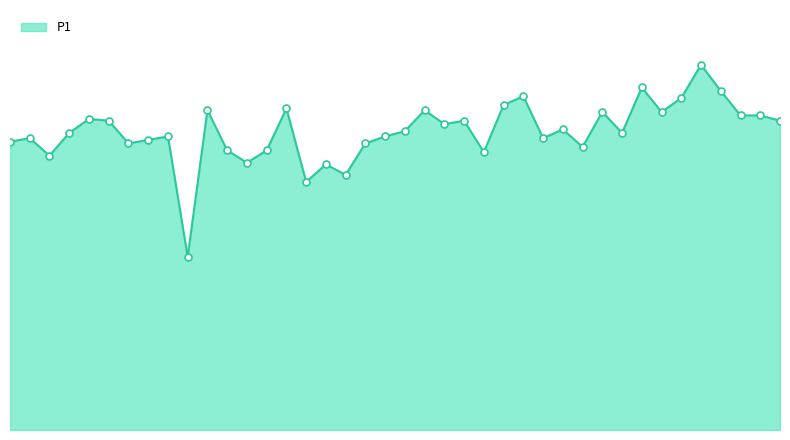

Does the chart have visible grid lines?

No